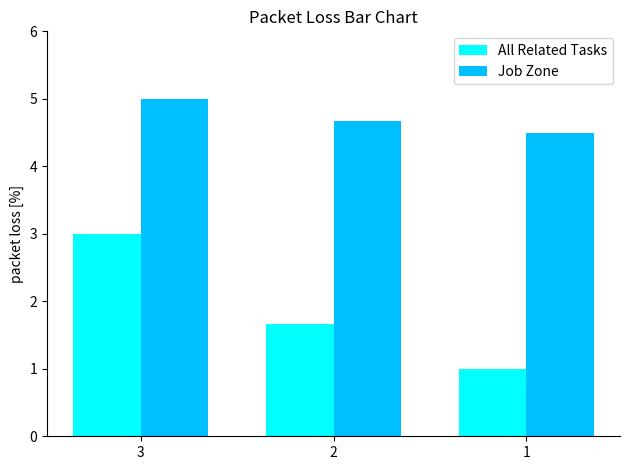

Which label corresponds to the largest value in the chart?

3